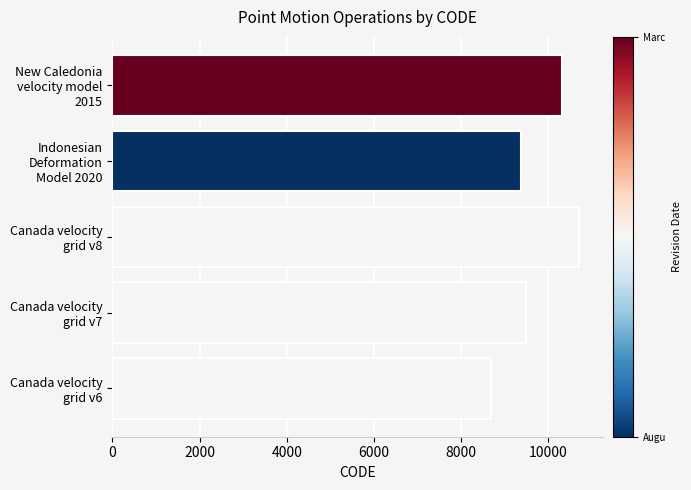

What is the average value?

9713